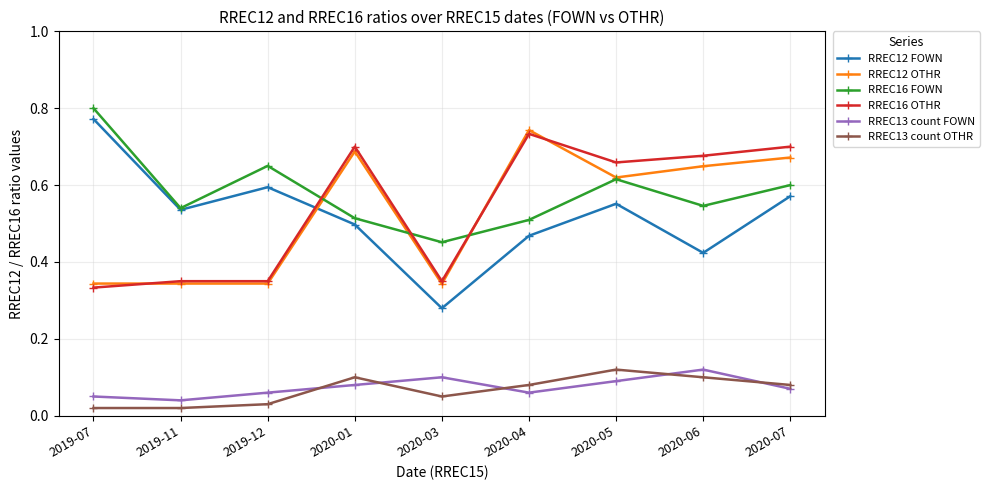

The RREC12 FOWN series shows 0.6 at 2020-05. True or false?

True